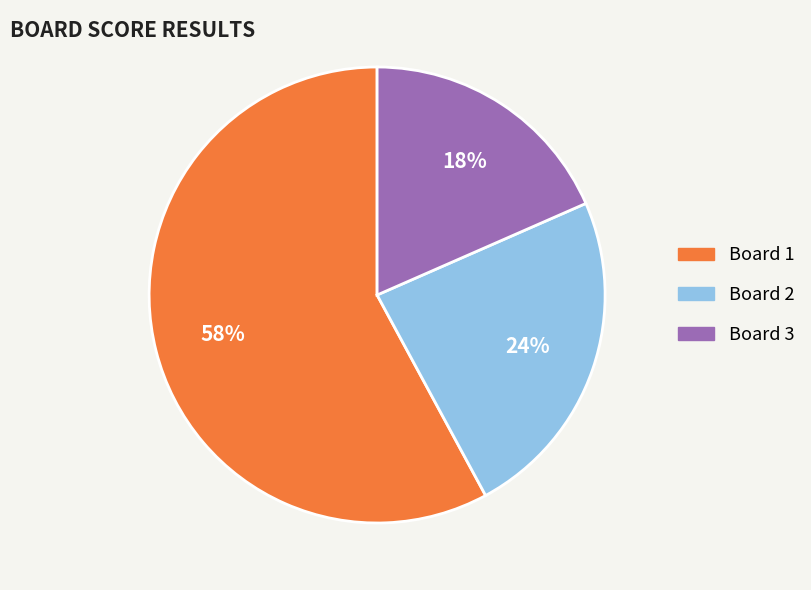

What is the ratio of the value at Board 2 to the value at Board 1?

0.4